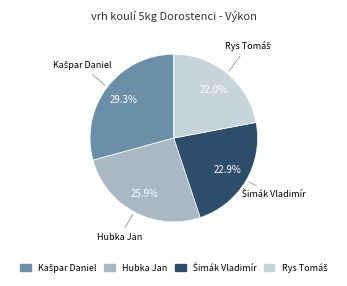

Is there any slice that represents more than half of the pie?

No